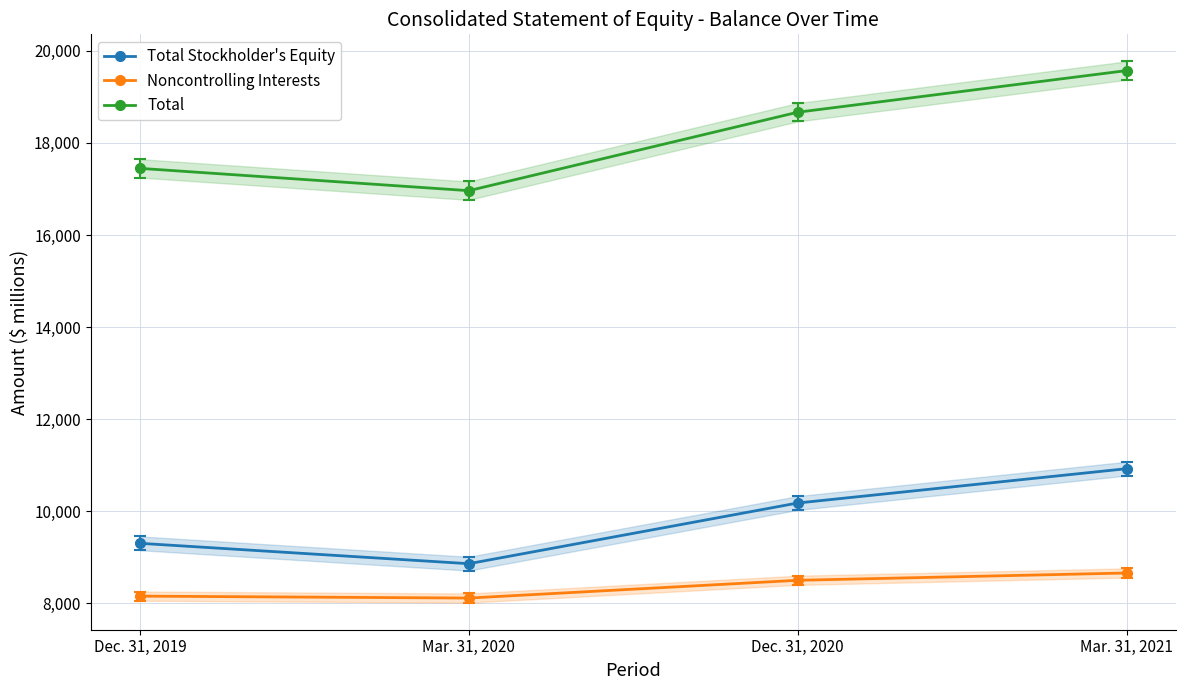

Reading left to right, list all the values displayed in this chart.

Total Stockholder's Equity: 9298	8855	10174	10920
Noncontrolling Interests: 8150	8108	8494	8653
Total: 17448	16963	18668	19573